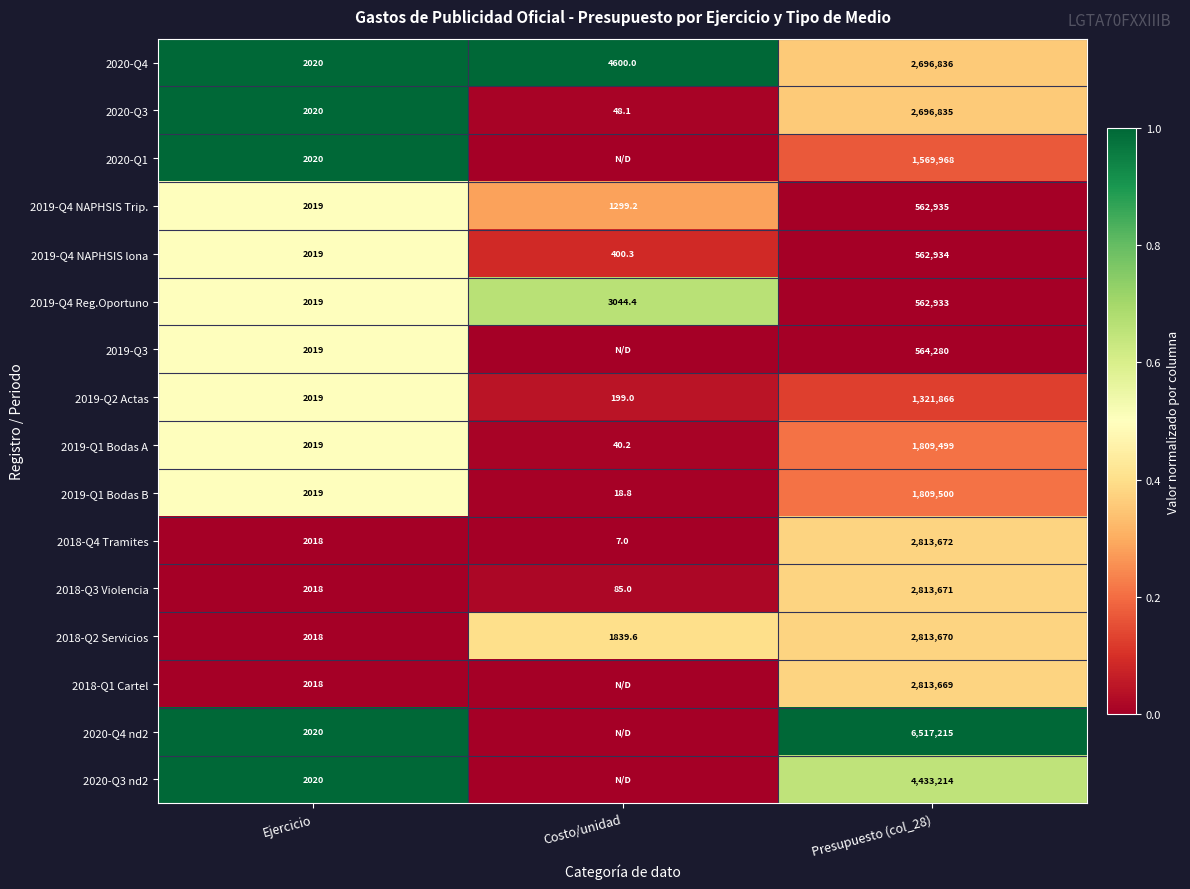

Which label corresponds to the smallest value in the chart?

Costo/unidad